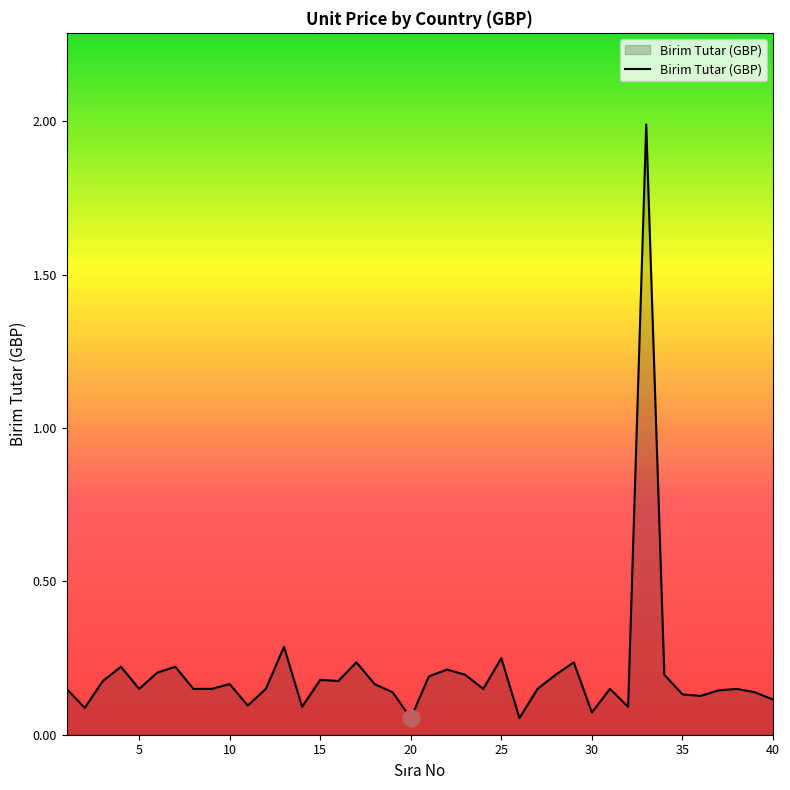

What is the maximum value shown in the chart?

2.0